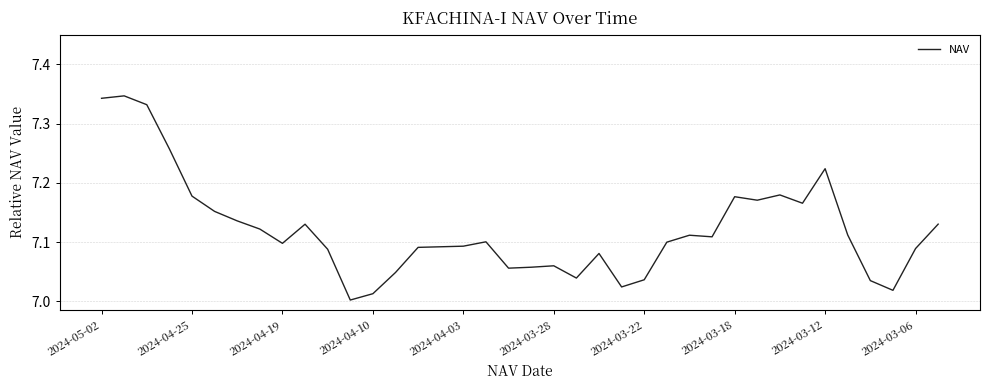

What is the difference between the maximum and minimum values?

0.3